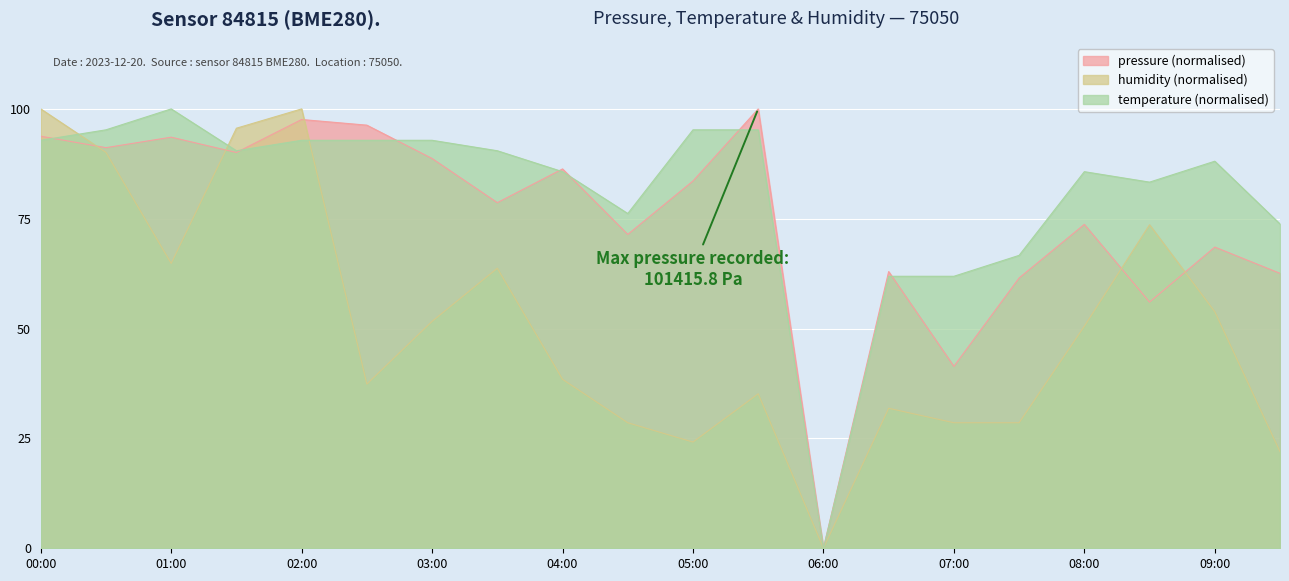

What is the label of the 9th point from the left?

04:00